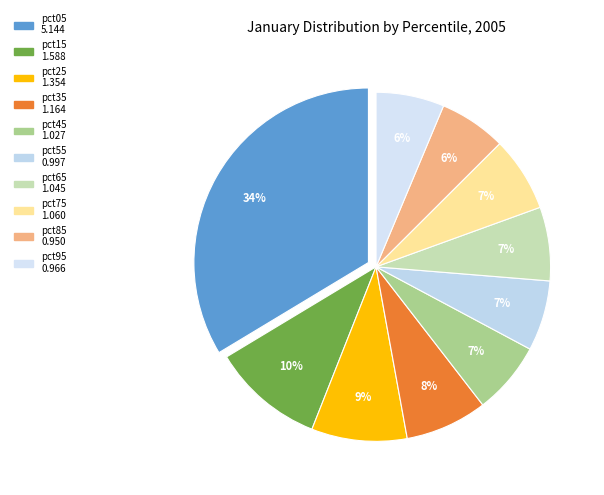

What is the change in value from pct45 to pct95?

-0.1